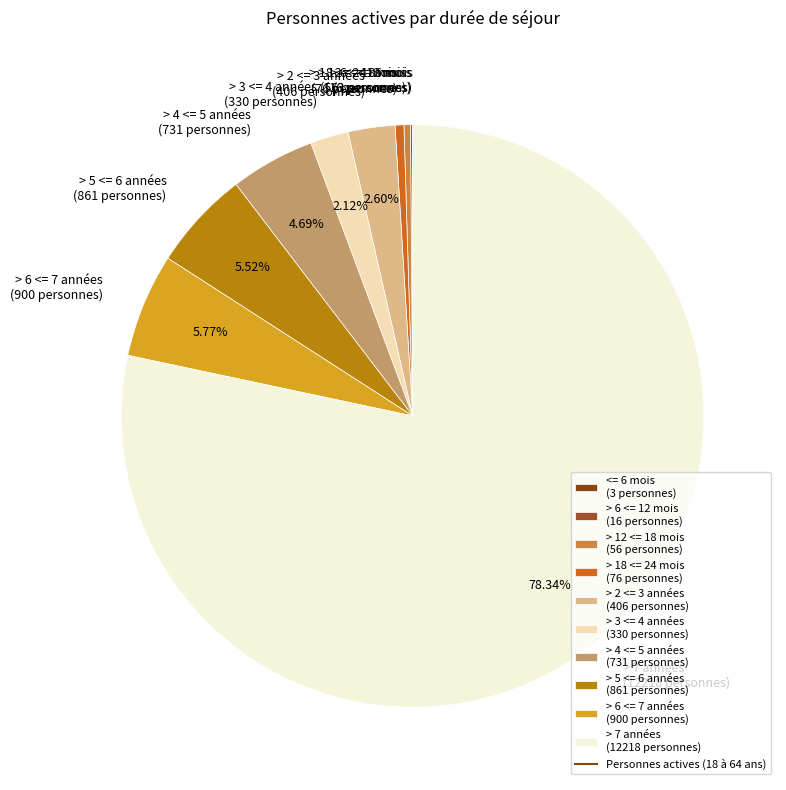

Is it true that > 7 années is 71% of the pie?

False